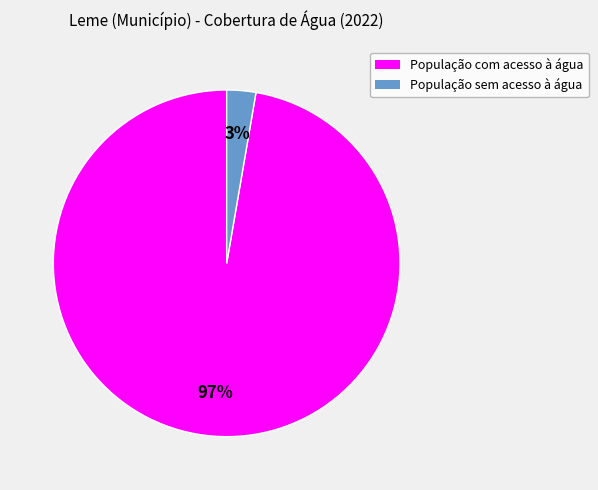

How many segments does this pie chart have?

2